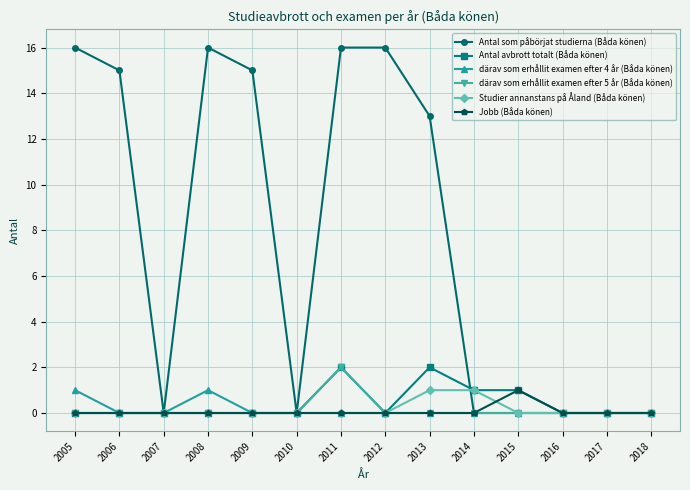

What are all the series names shown in the legend?

Antal som påbörjat studierna (Båda könen), Antal avbrott totalt (Båda könen), därav som erhållit examen efter 4 år (Båda könen), därav som erhållit examen efter 5 år (Båda könen), Studier annanstans på Åland (Båda könen), Jobb (Båda könen)